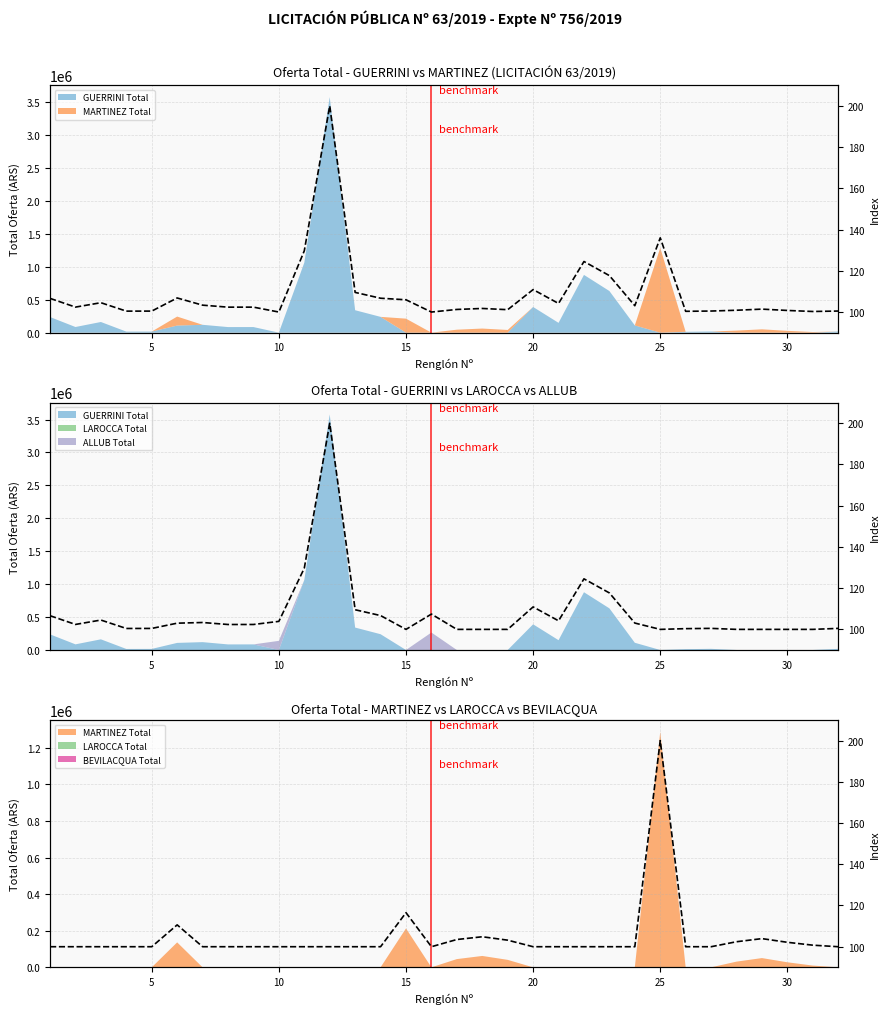

What is the average value?

104.6